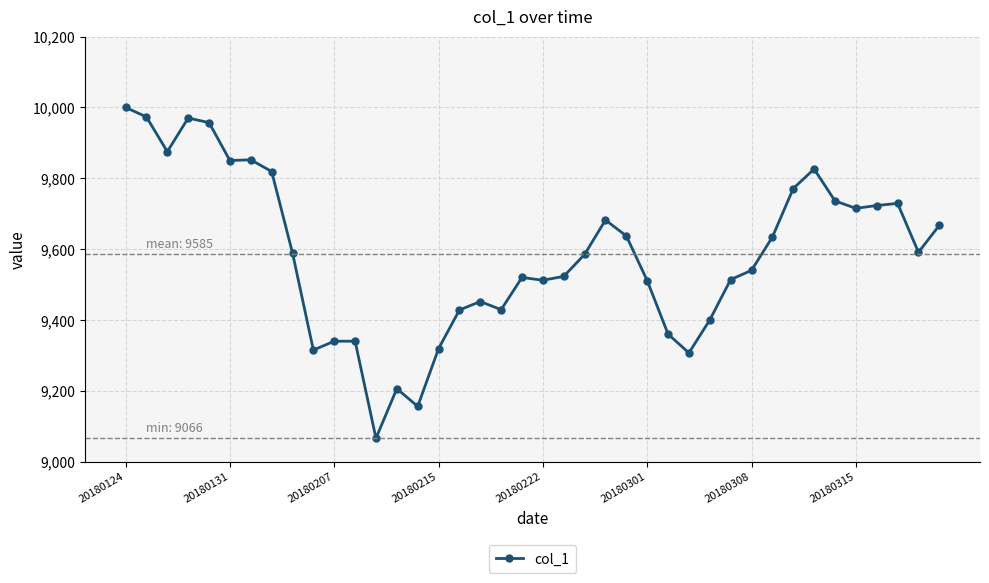

What is the value of the 4th point from the left?

9970